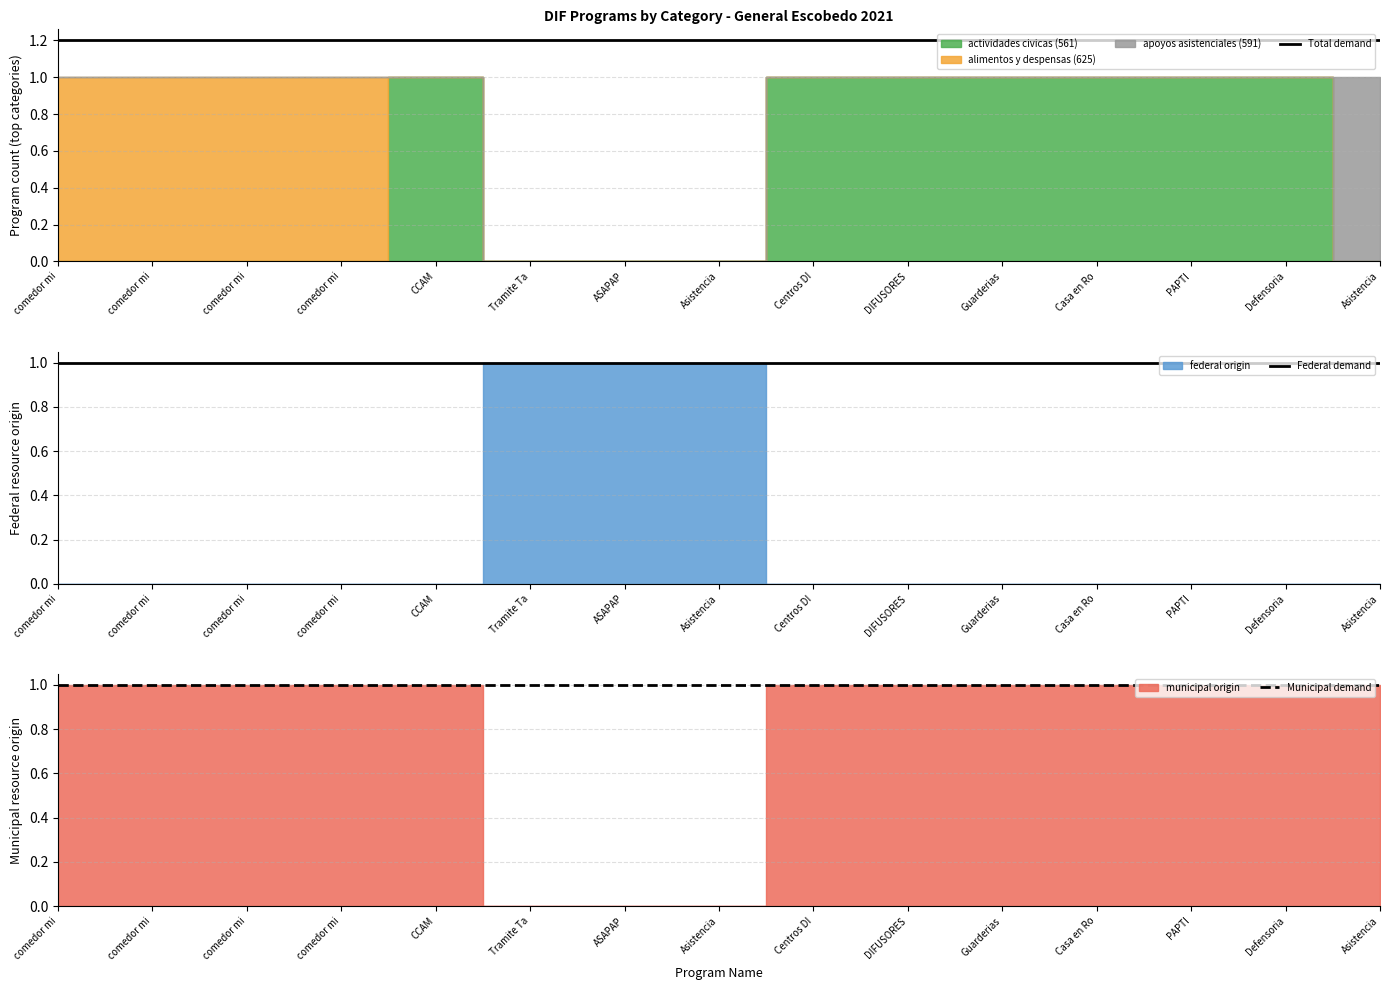

At which category is the sum across all series the highest?

comedor mi